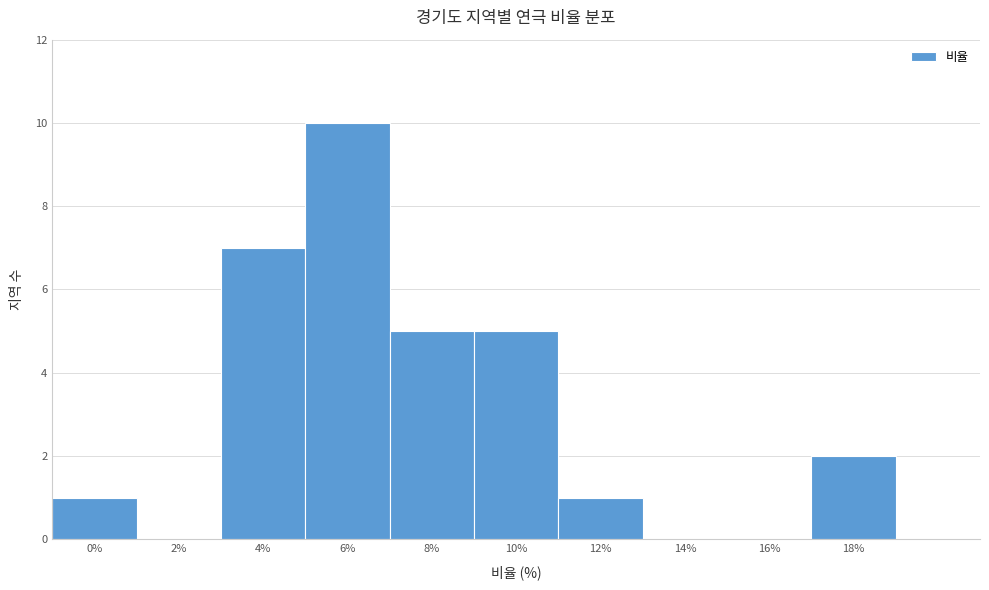

Reading left to right, extract all data points from this chart.

0%=1	2%=0	4%=7	6%=10	8%=5	10%=5	12%=1	14%=0	16%=0	18%=2